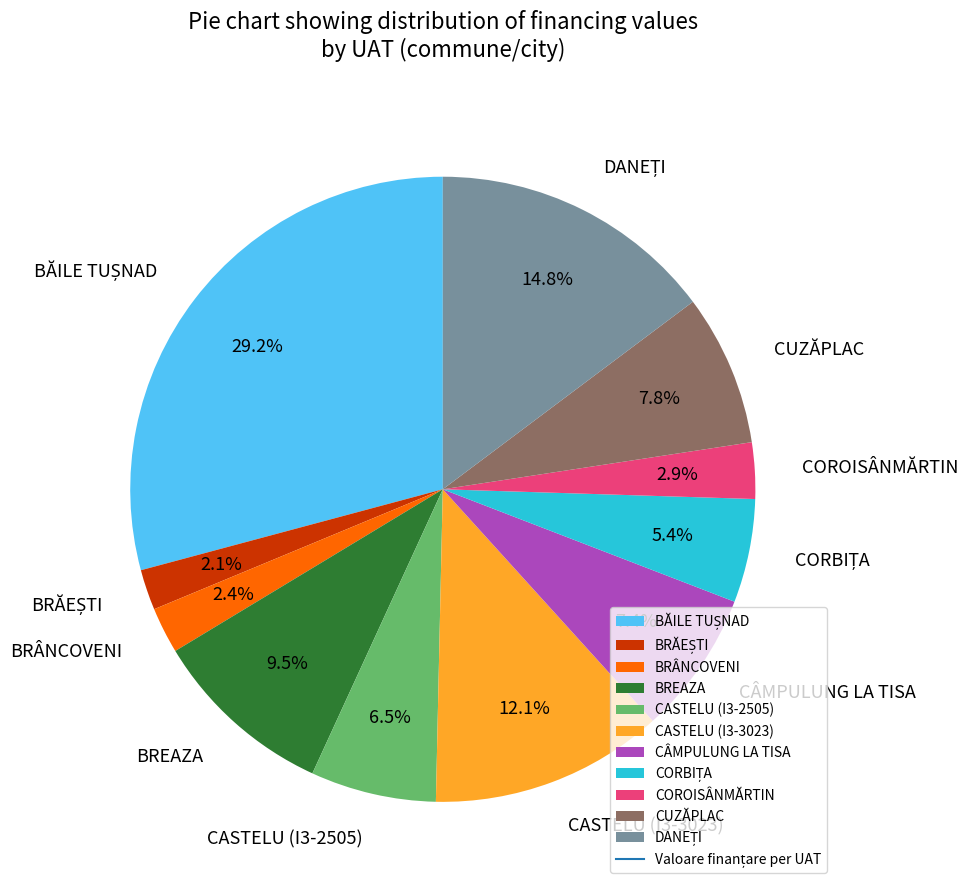

Does BRÂNCOVENI represent more than half of the total?

No